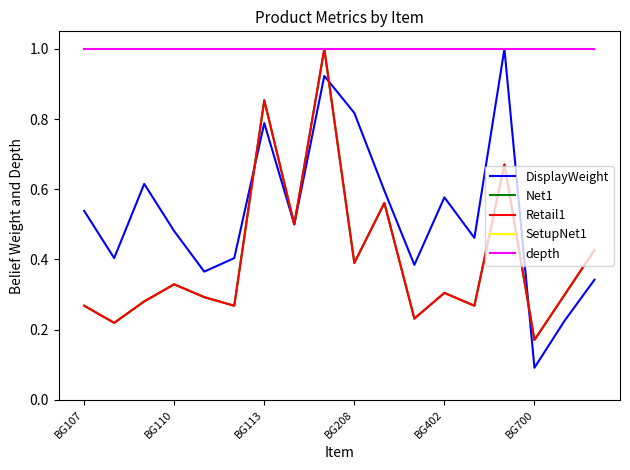

Reading right to left, what are all the values shown in this chart?

DisplayWeight: 0.3	0.2	0.1	1.0	0.5	0.6	0.4	0.6	0.8	0.9	0.5	0.8	0.4	0.4	0.5	0.6	0.4	0.5
Net1: 0.4	0.3	0.2	0.7	0.3	0.3	0.2	0.6	0.4	1.0	0.5	0.9	0.3	0.3	0.3	0.3	0.2	0.3
Retail1: 0.4	0.3	0.2	0.7	0.3	0.3	0.2	0.6	0.4	1.0	0.5	0.9	0.3	0.3	0.3	0.3	0.2	0.3
SetupNet1: 1.0	1.0	1.0	1.0	1.0	1.0	1.0	1.0	1.0	1.0	1.0	1.0	1.0	1.0	1.0	1.0	1.0	1.0
depth: 1.0	1.0	1.0	1.0	1.0	1.0	1.0	1.0	1.0	1.0	1.0	1.0	1.0	1.0	1.0	1.0	1.0	1.0